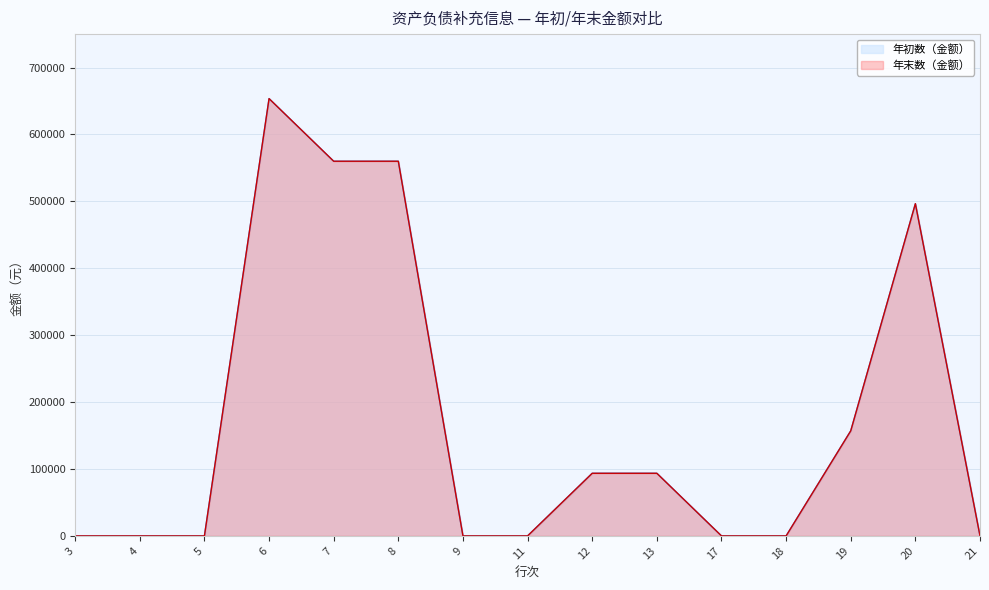

True or false: 年末数（金额） and 年初数（金额） intersect in this chart.

False